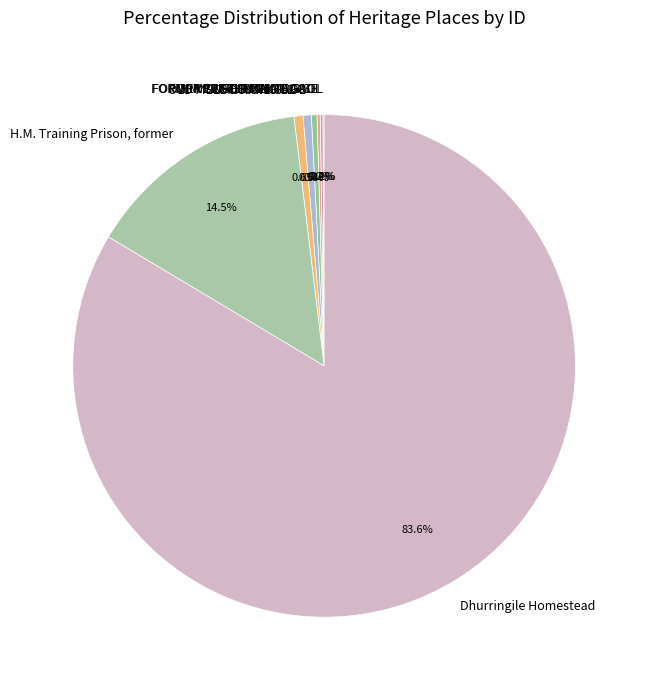

How much of the chart is everything except OLD MELBOURNE GAOL?

99.5%